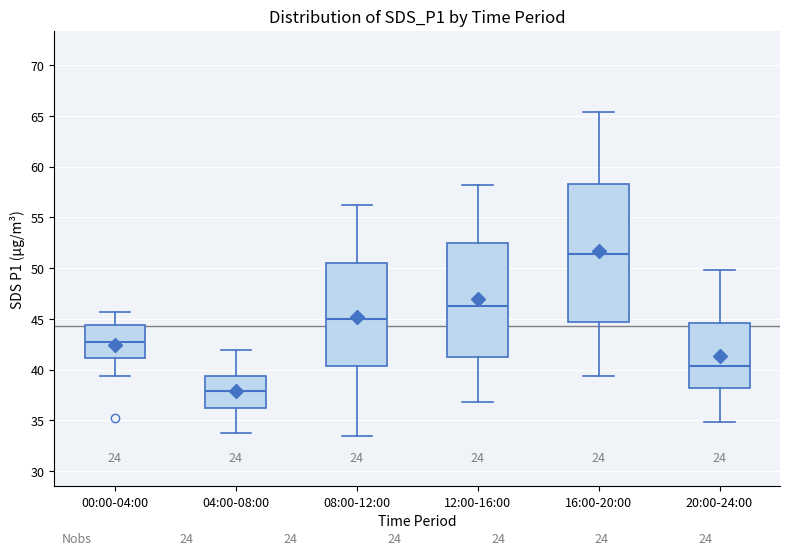

Reading left to right, transcribe this box plot: for each box, give where its median line is, the range the box spans, and where its two whiskers end, as read against the y-axis. The values are not printed on the chart, so give them approximately, as read against the axis.

00:00-04:00: median 43.0, box 41.0 to 44.5, whiskers 39.5 to 45.5
04:00-08:00: median 38.0, box 36.0 to 39.5, whiskers 34.0 to 42.0
08:00-12:00: median 45.0, box 40.5 to 50.5, whiskers 33.5 to 56.0
12:00-16:00: median 46.5, box 41.5 to 52.5, whiskers 37.0 to 58.0
16:00-20:00: median 51.5, box 45.0 to 58.5, whiskers 39.5 to 65.5
20:00-24:00: median 40.5, box 38.0 to 44.5, whiskers 35.0 to 50.0